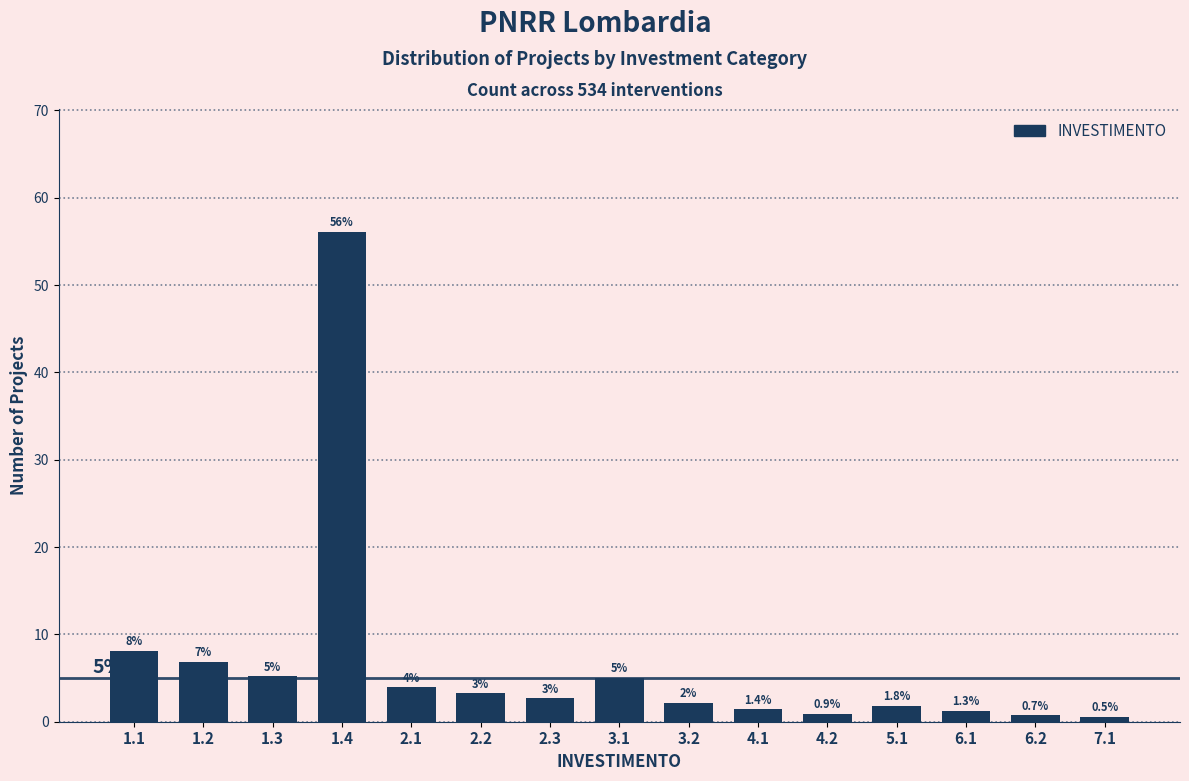

What is the approximate value at 7.1?

0.5